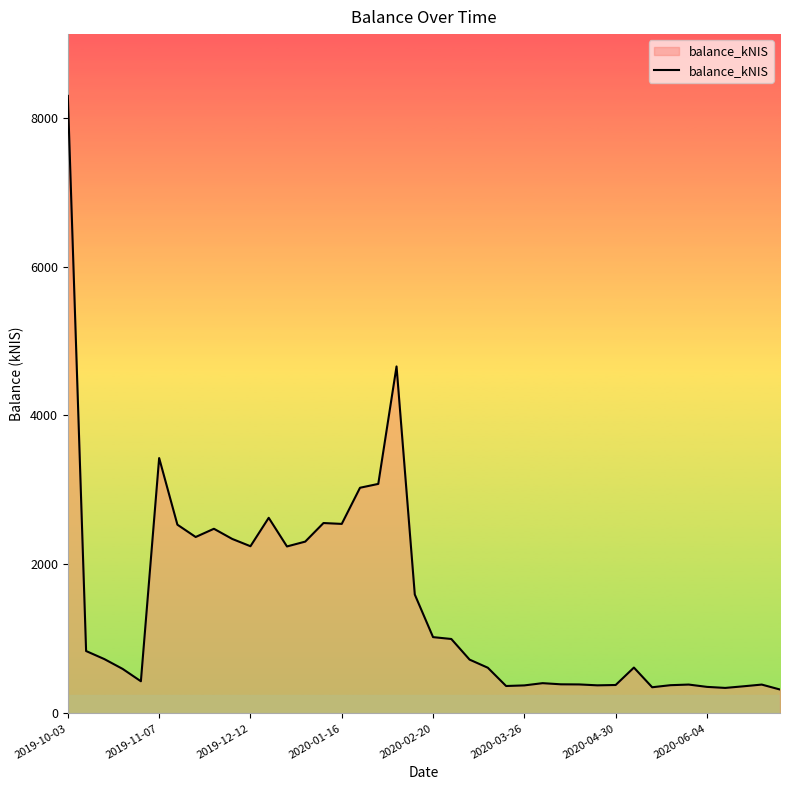

What is the difference between the maximum and minimum values?

7970.0